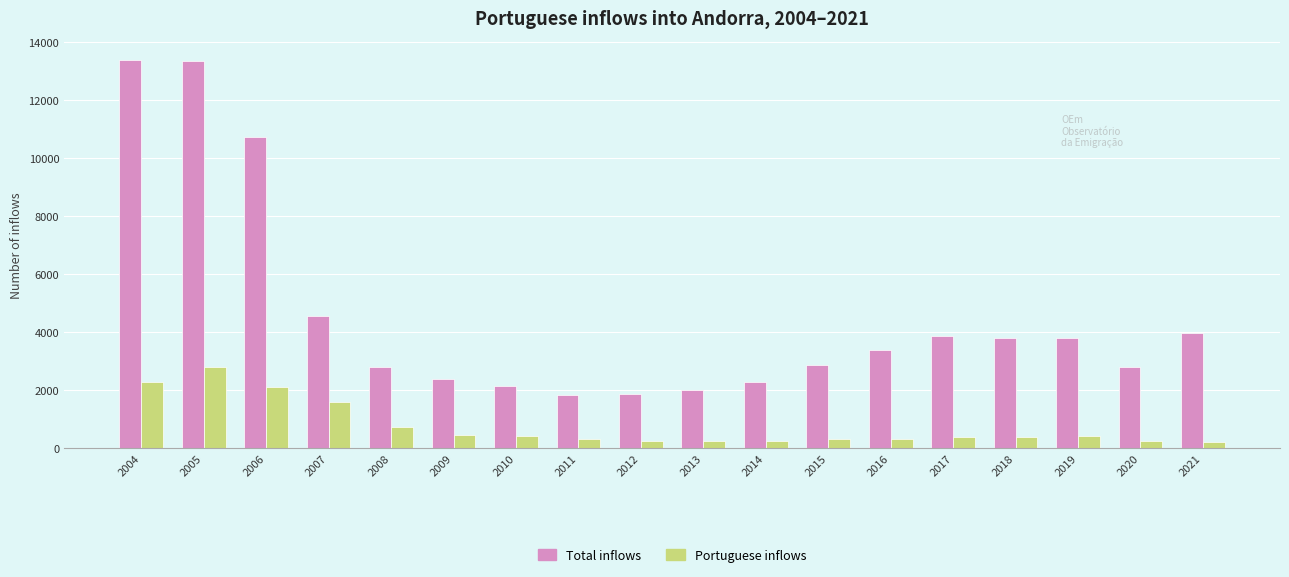

What is the minimum value for Total inflows?

1834